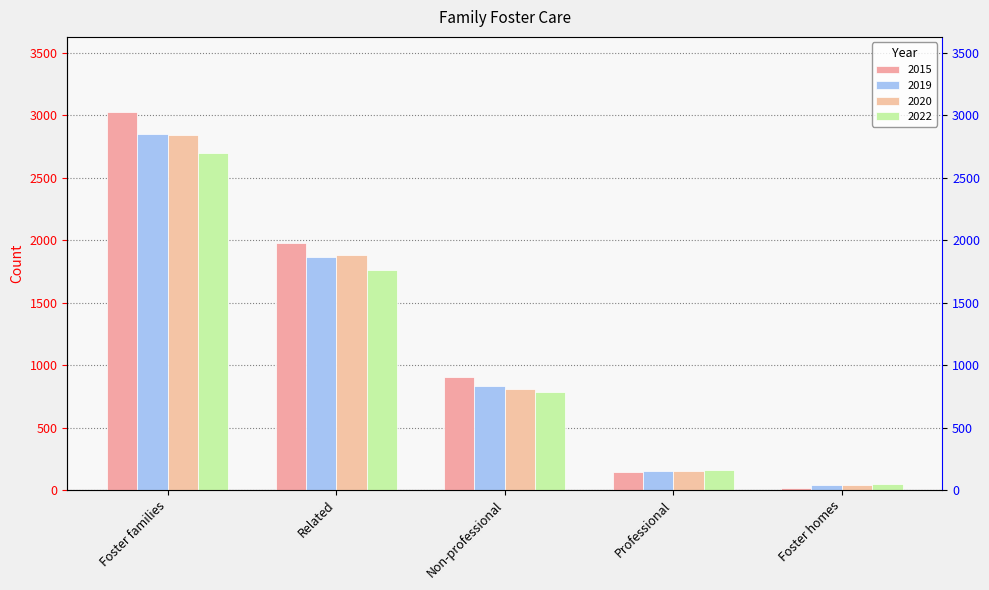

Count the number of data series in this chart.

4